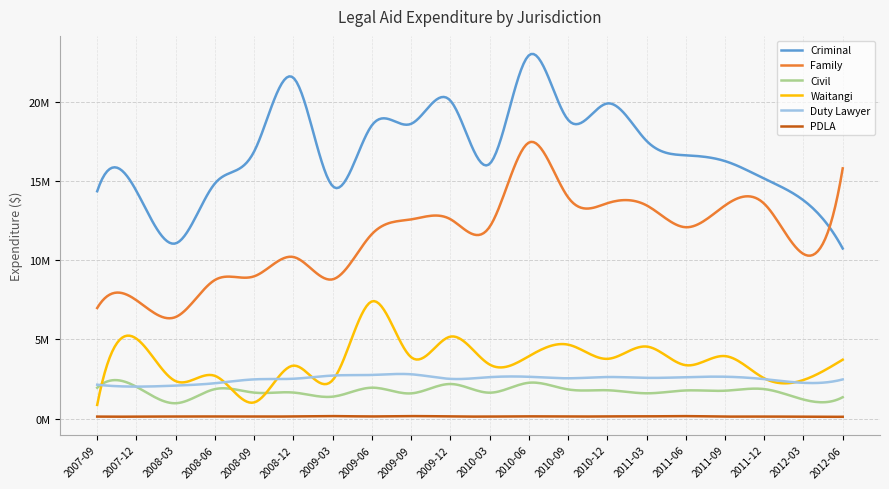

Is this an area chart (filled region under the line)?

No